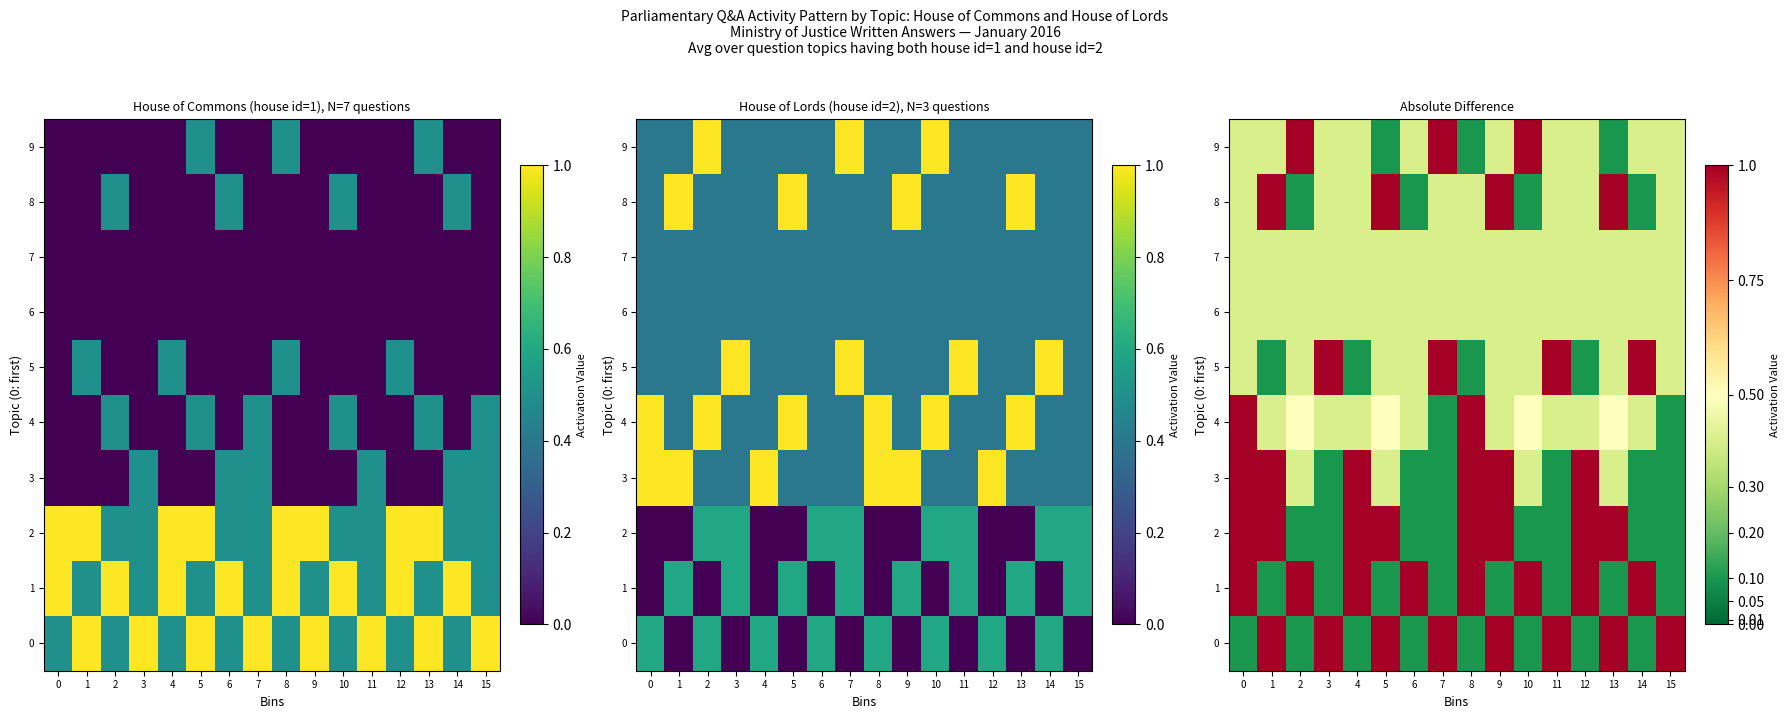

What is the total value across all series at 6?

3.4